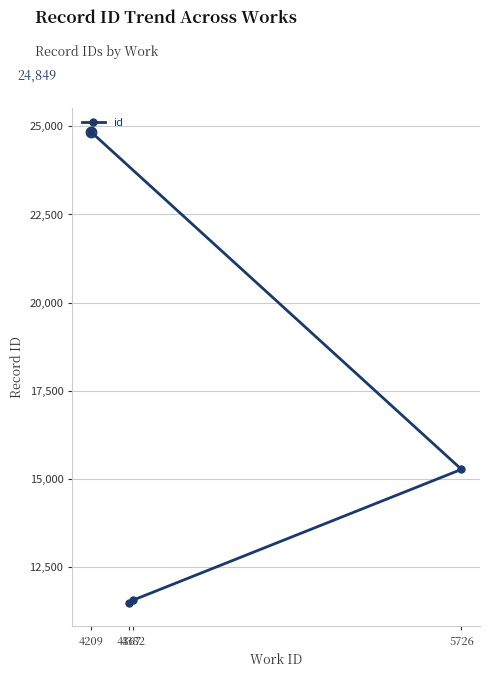

What is the minimum value shown in the chart?

11469